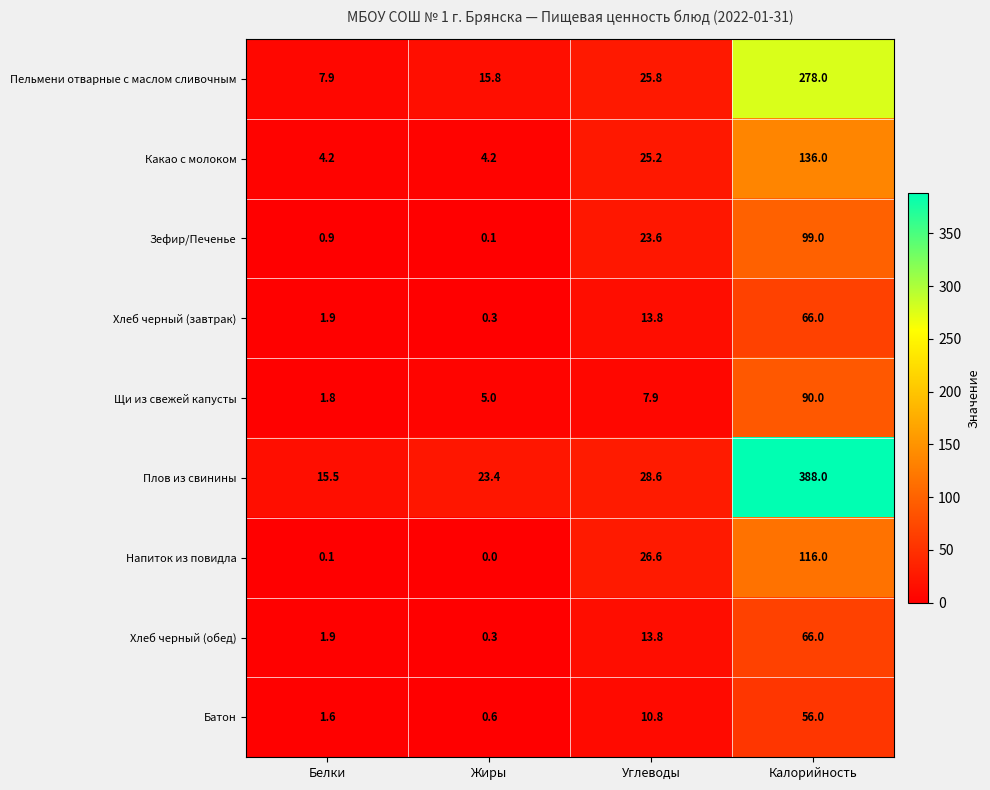

What is the maximum value for Зефир/Печенье?

99.0